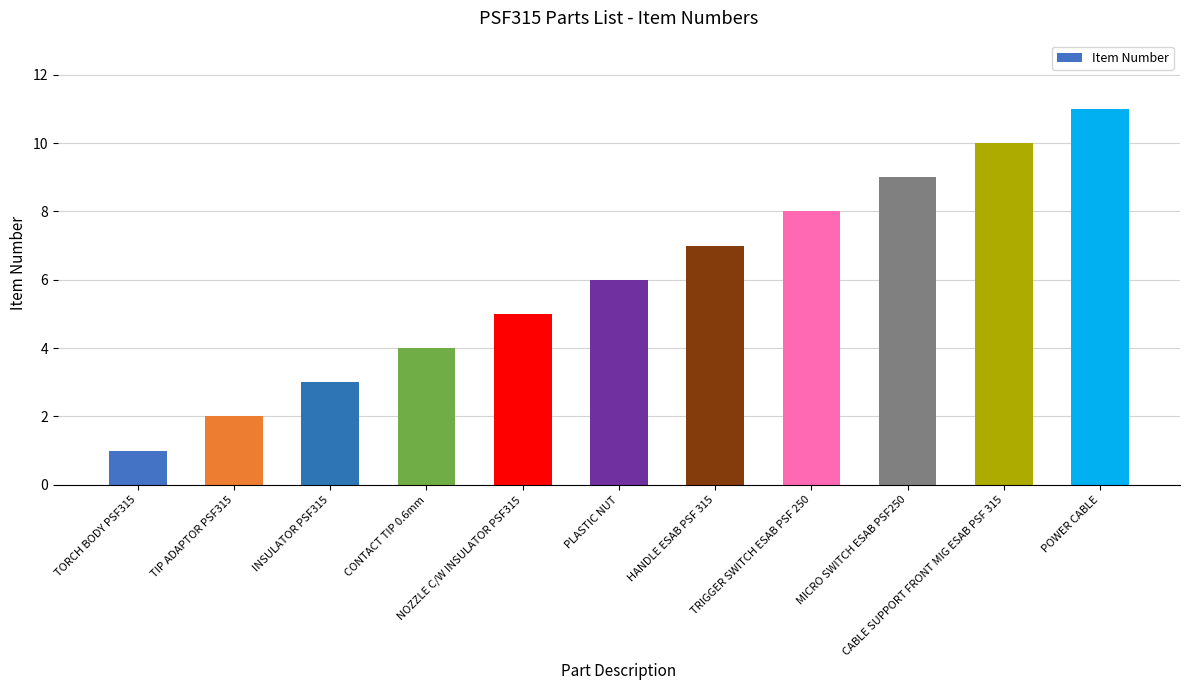

What is the greatest value displayed?

11